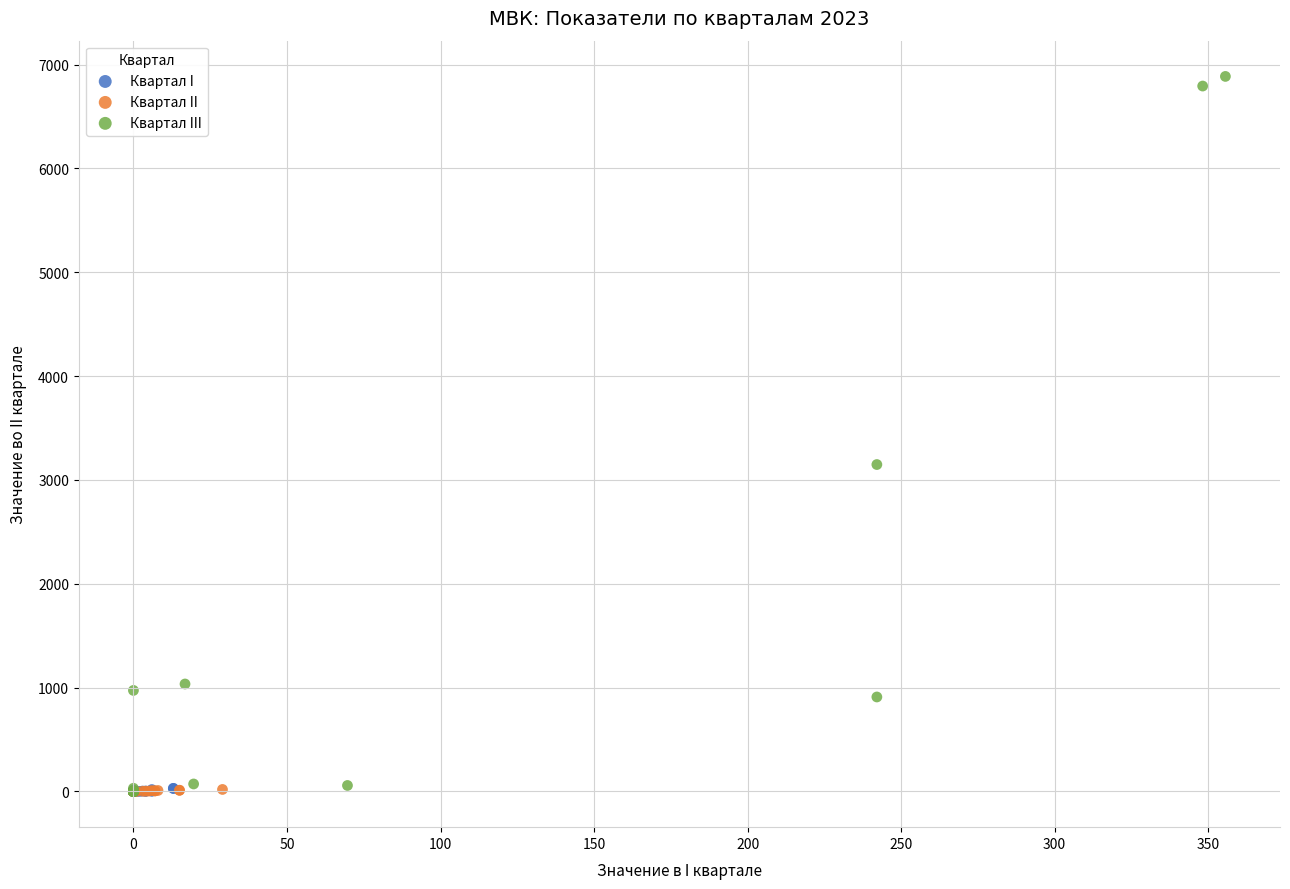

Which series has the widest spread of Y values?

Квартал III